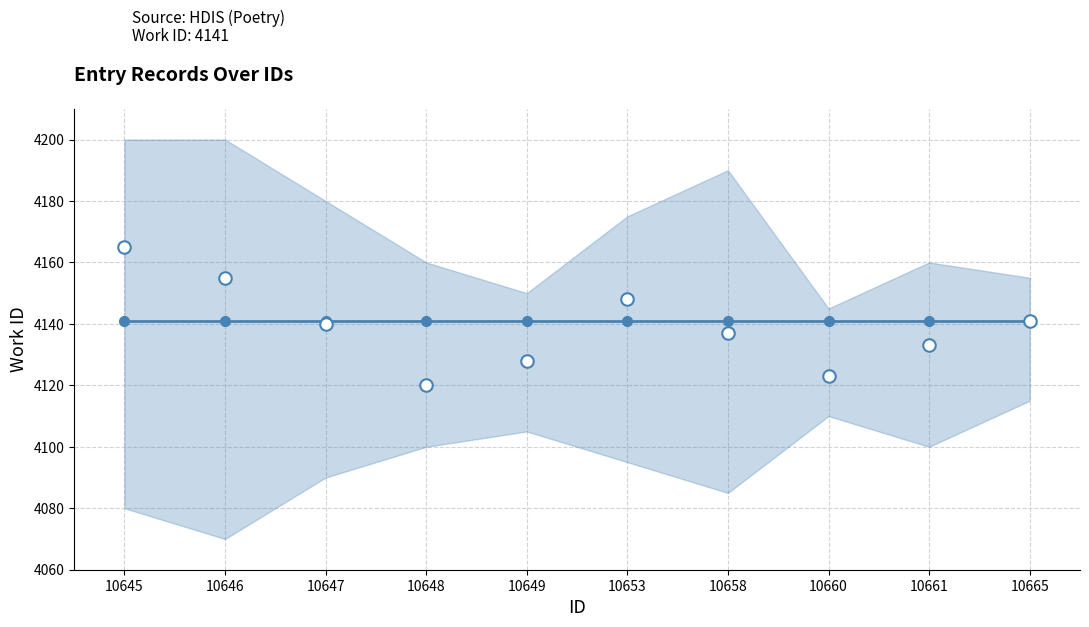

What is the value of the Observed work_id point at the 10th from the left?

4141